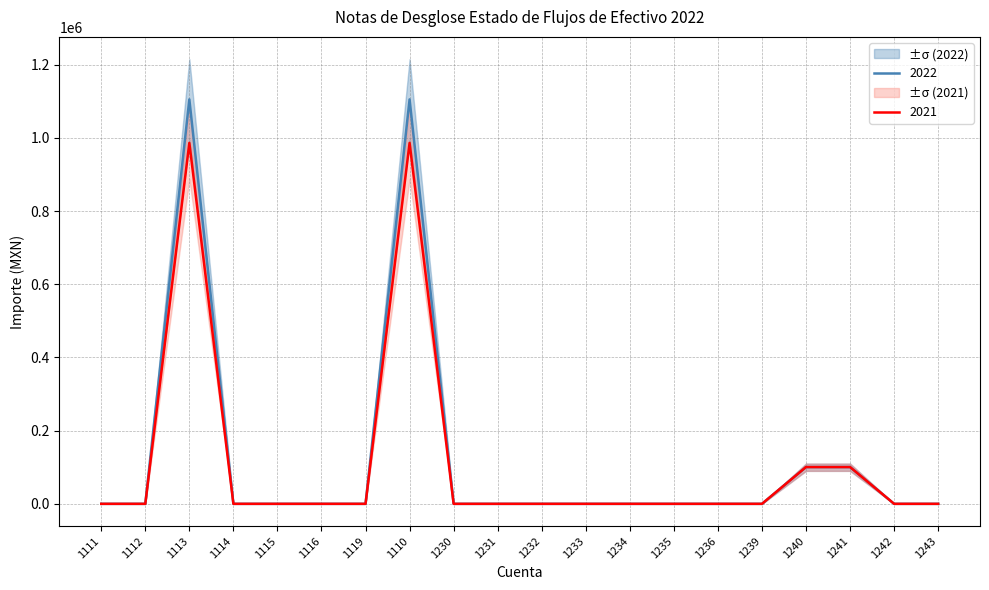

True or false: 2021_upper and 2022 cross at least once.

False